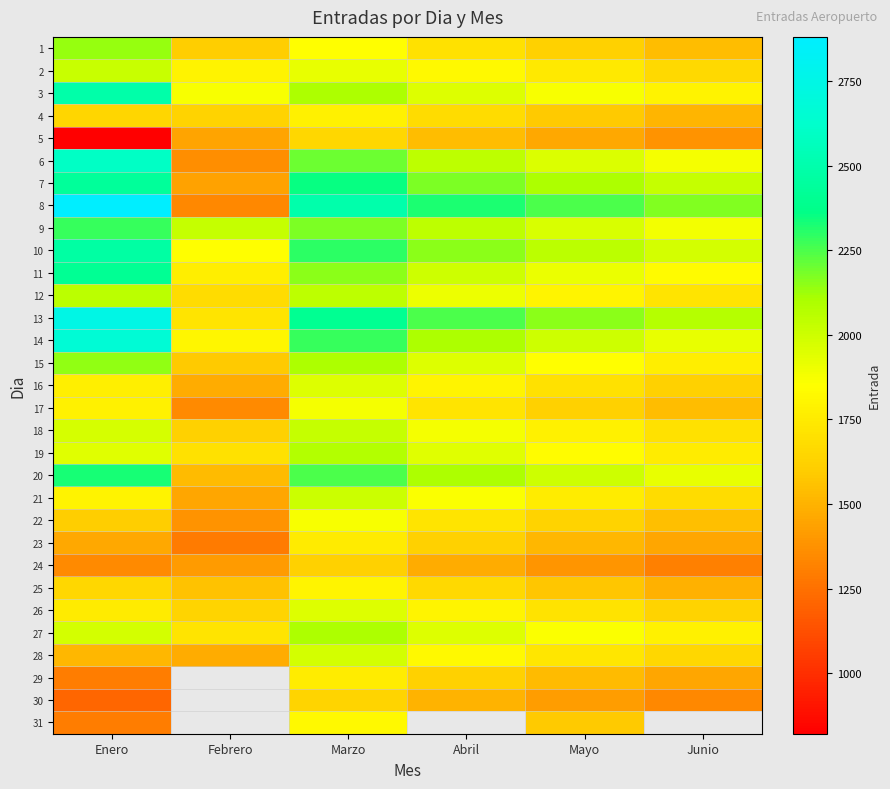

The value of 29 at Mayo is 2036.6. True or false?

False